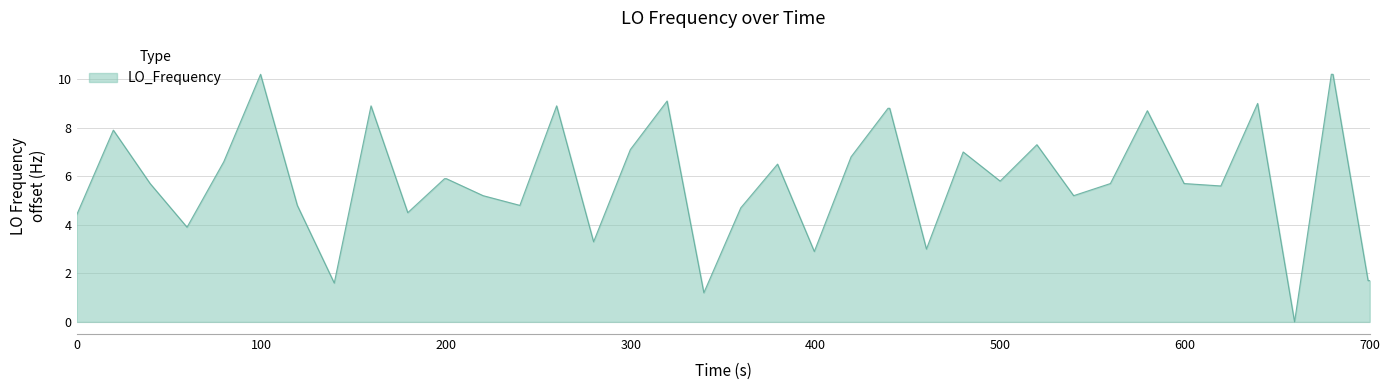

What is the maximum value shown in the chart?

10.2